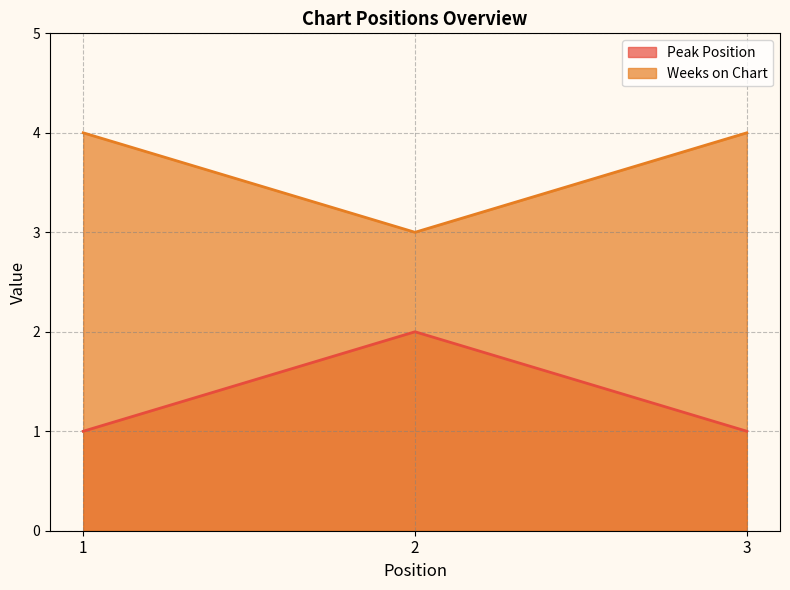

The Peak Position series shows 1 at 1. True or false?

False